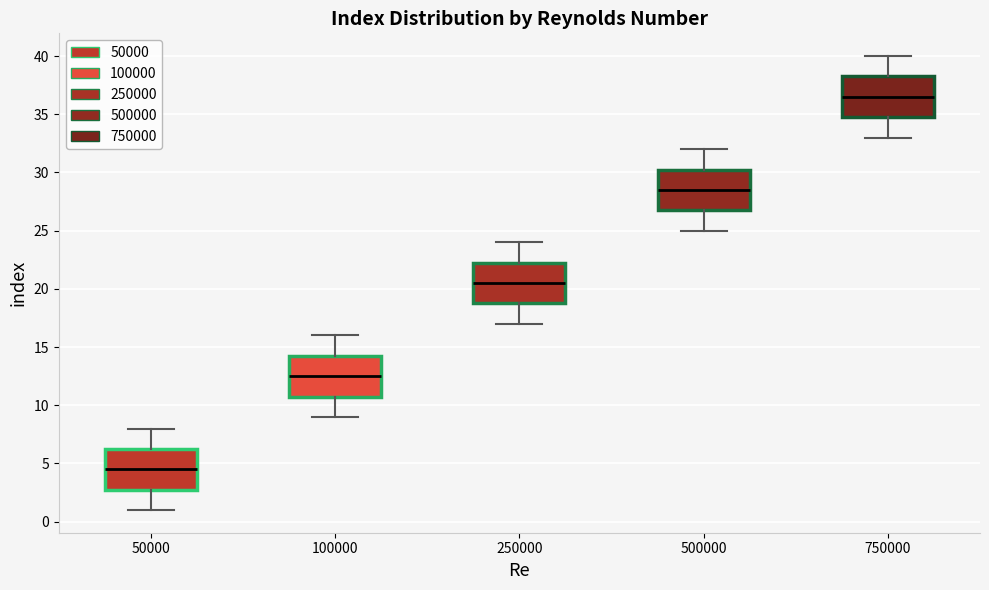

Which box's median line is the highest?

750000